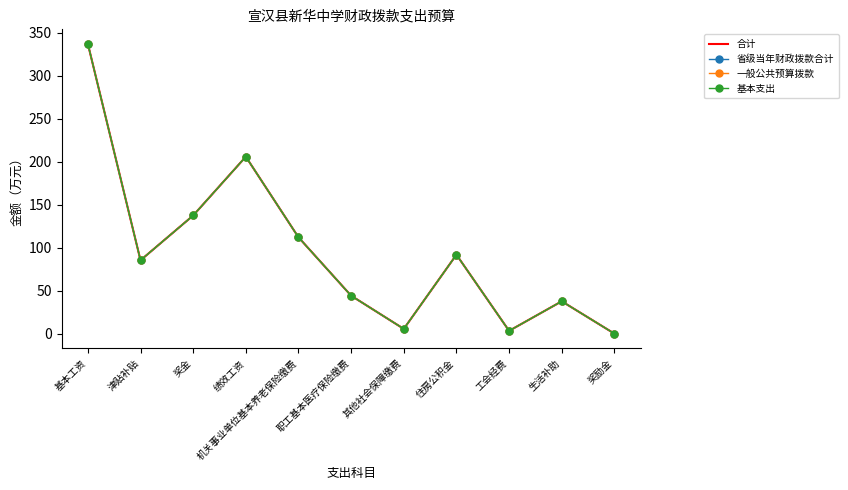

What is the difference between the second highest and minimum values in the 一般公共预算拨款 series?

205.8